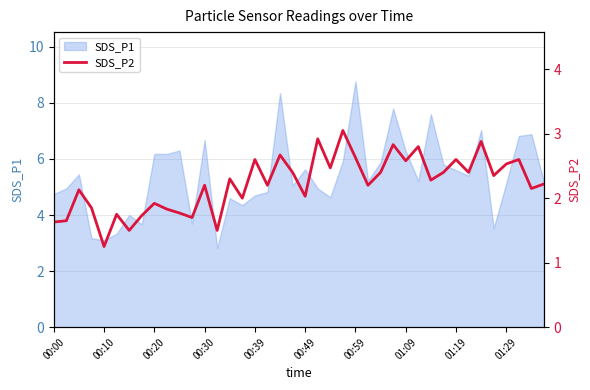

At which category does the chart reach its peak across all series?

23